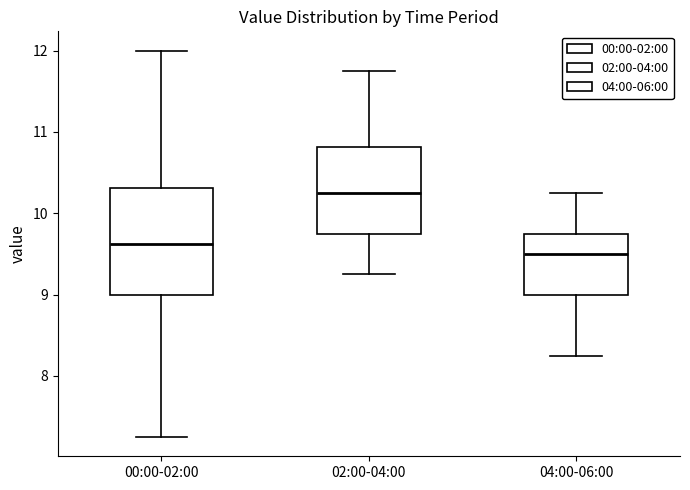

Which box's median line is the highest?

02:00-04:00